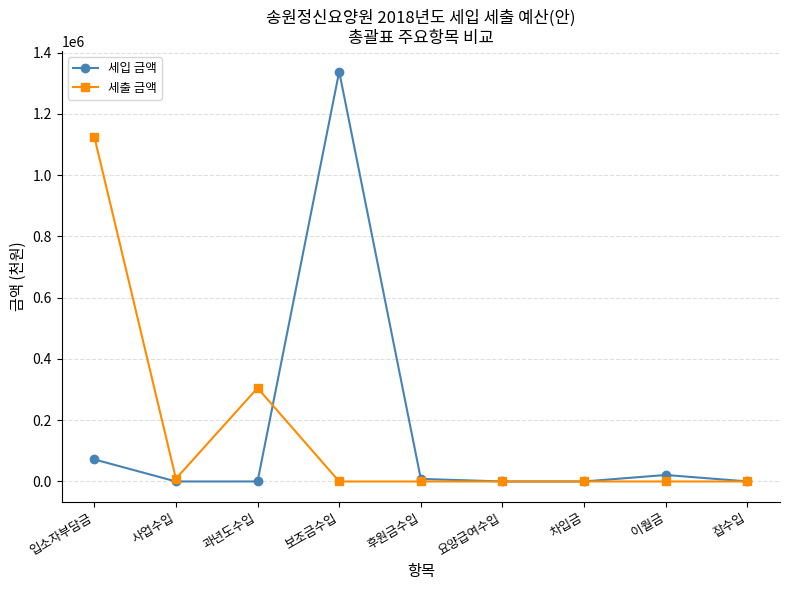

What is the label of the 7th point from the left?

차입금